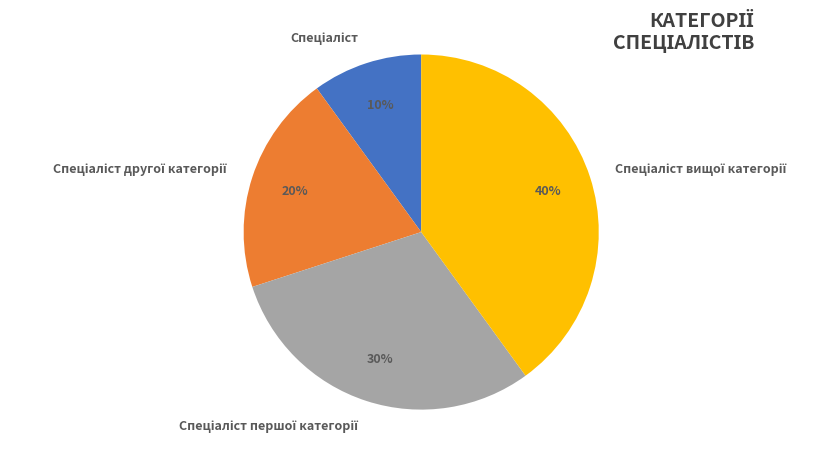

To the nearest percent, what is the average slice percentage?

25%